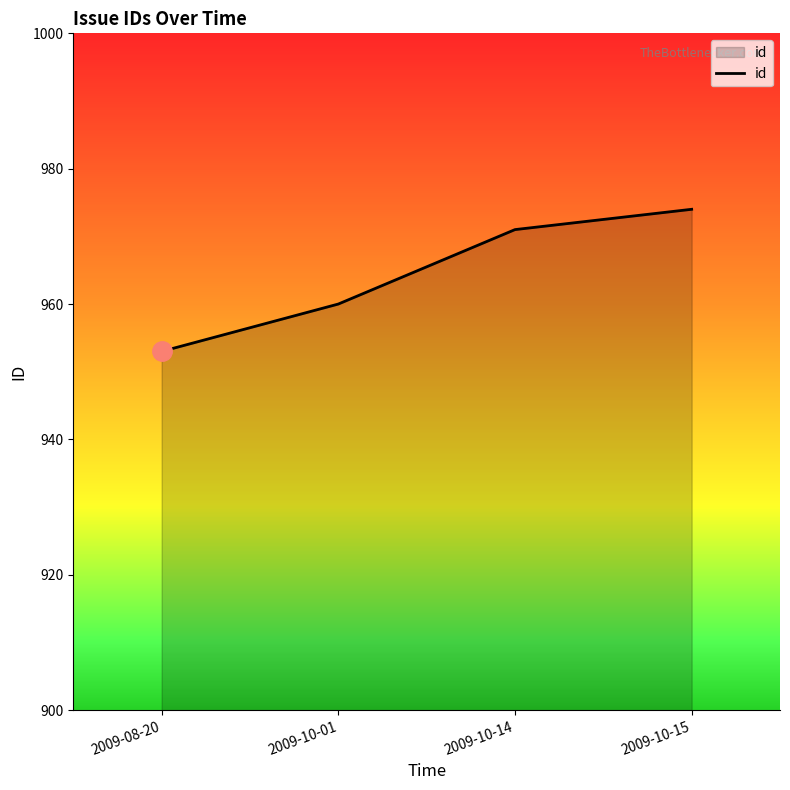

How many values are below 971?

2